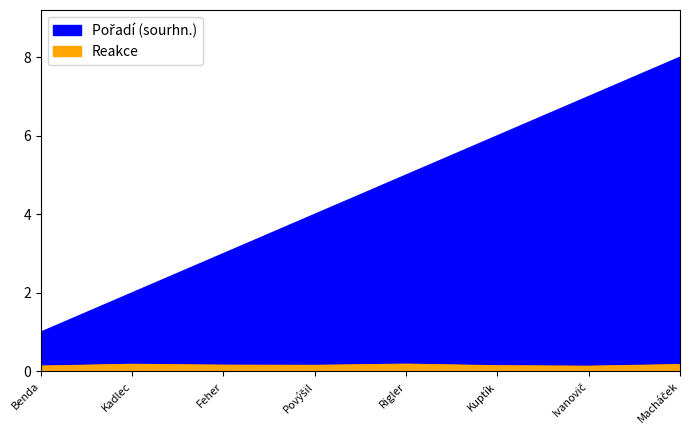

What is the average value of the Reakce series?

0.2